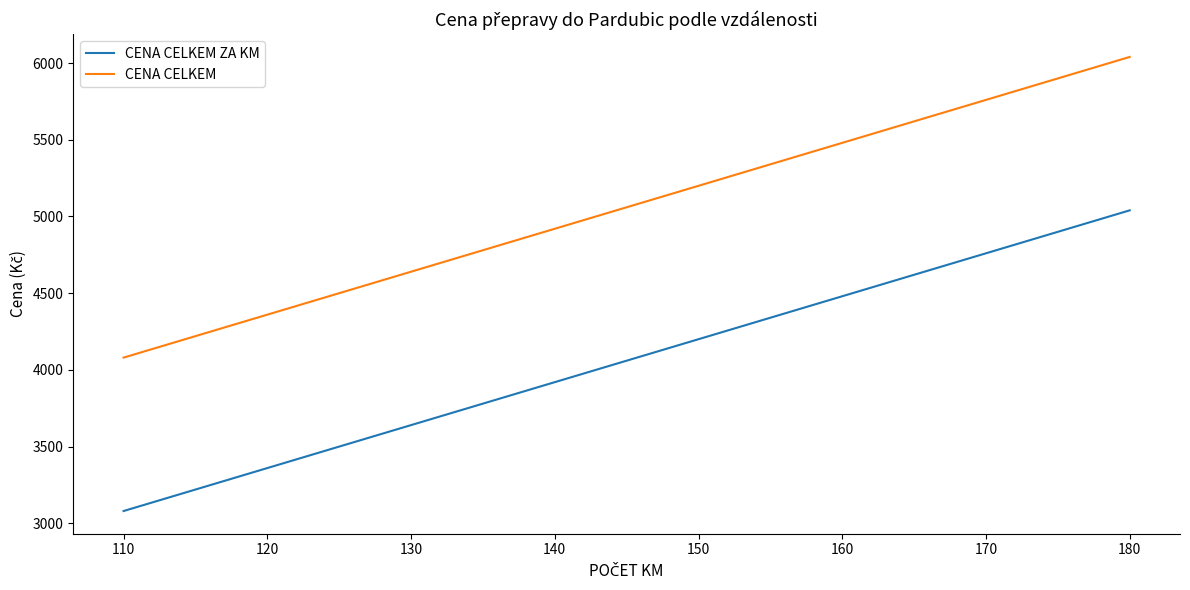

At 120, list the series in order from largest to smallest.

CENA CELKEM, CENA CELKEM ZA KM